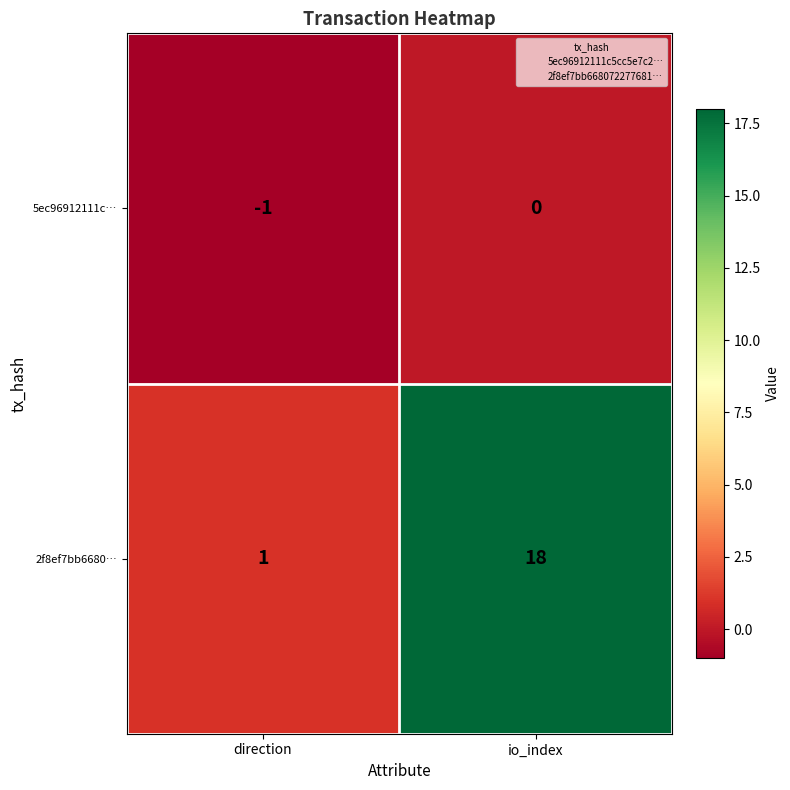

What is the difference between the 2f8ef7bb6680… values at io_index and direction?

17